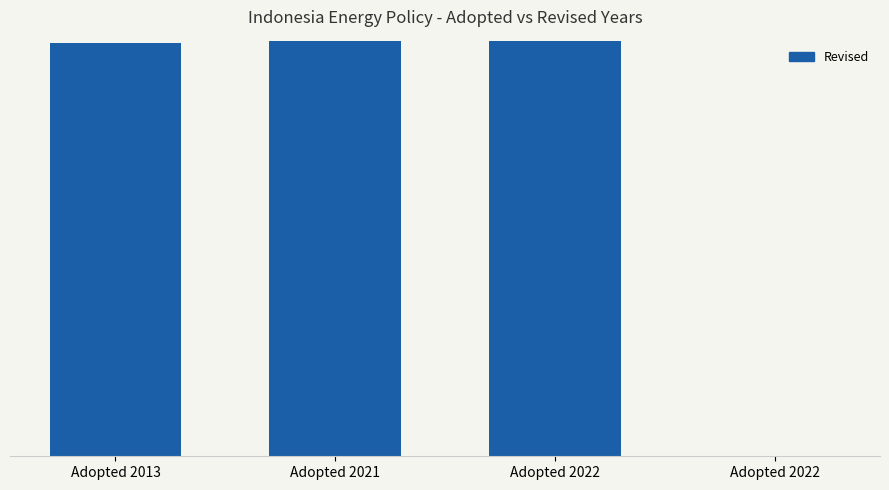

Which category has the highest value across all series?

Adopted 2021